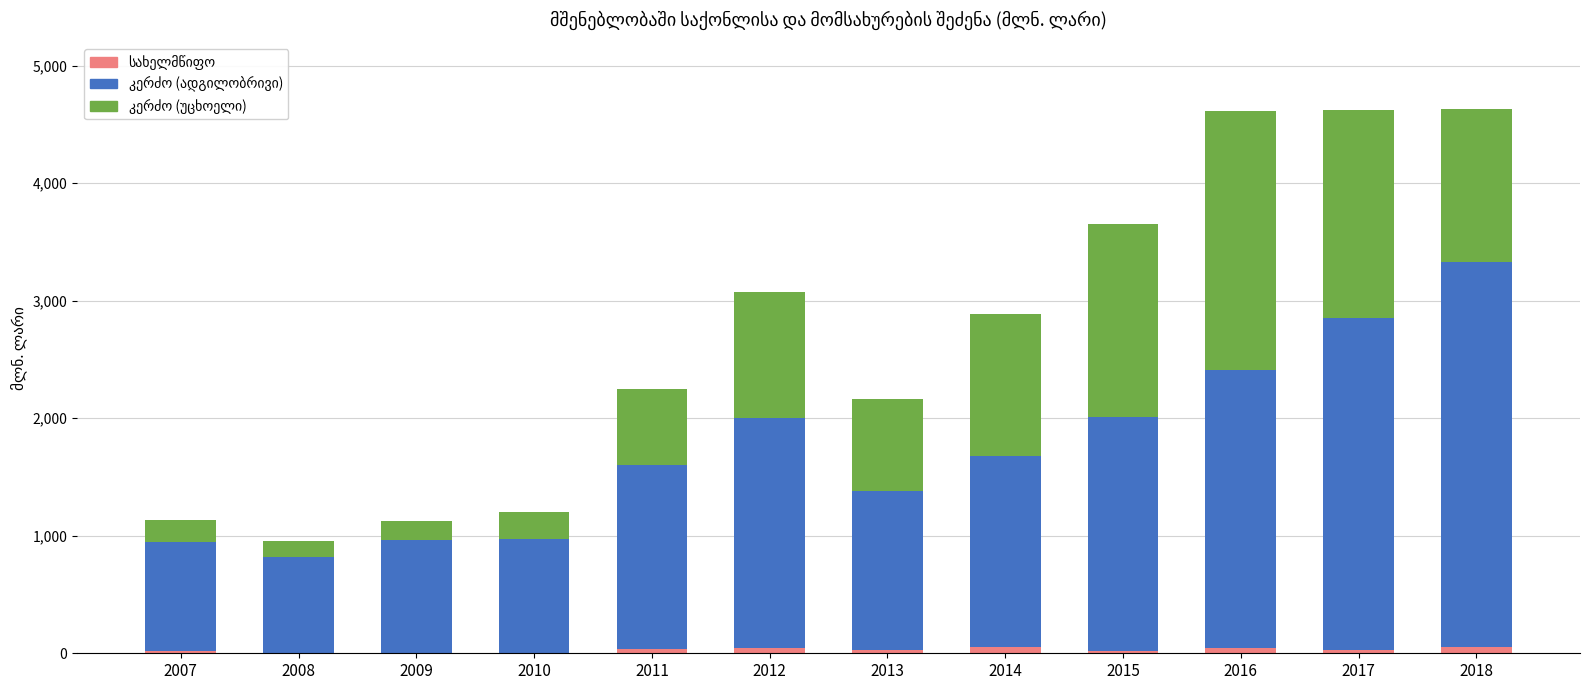

True or false: კერძო (ადგილობრივი) has a value of 1307.7 at 2007.

False